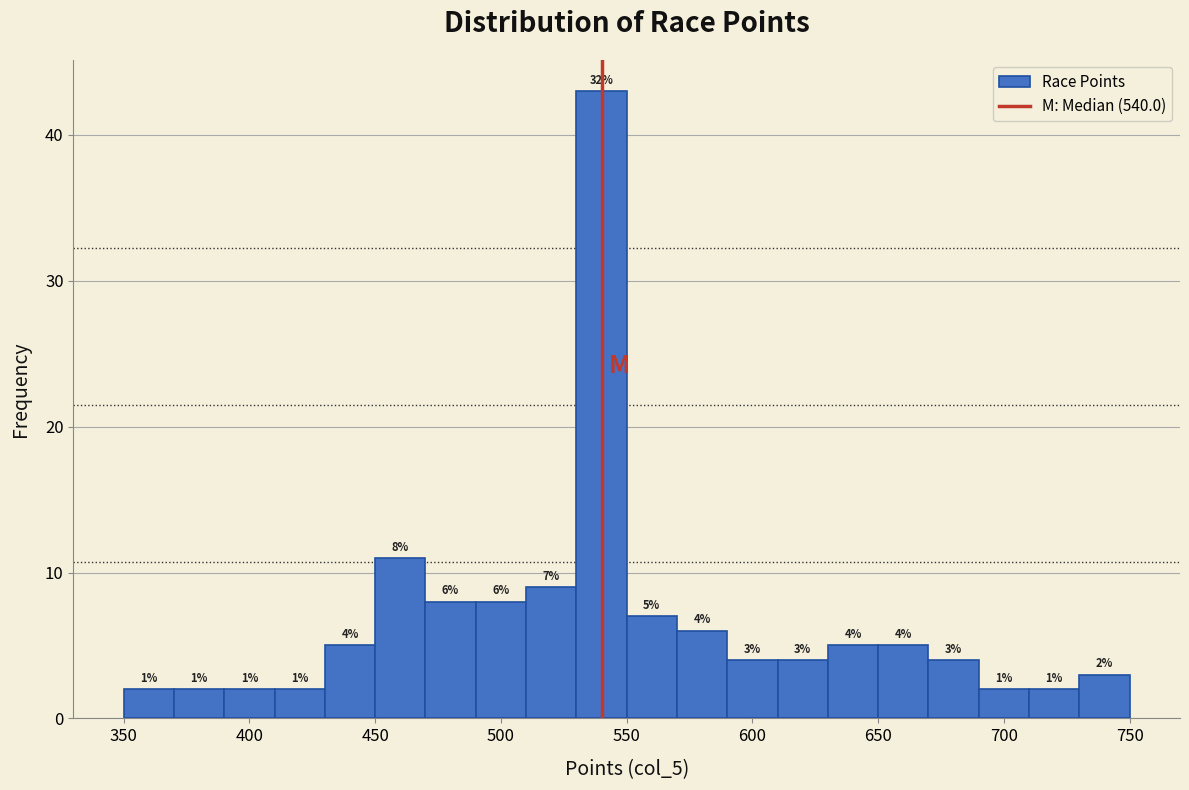

Over which range of the x-axis is the bar tallest?

530 to 550